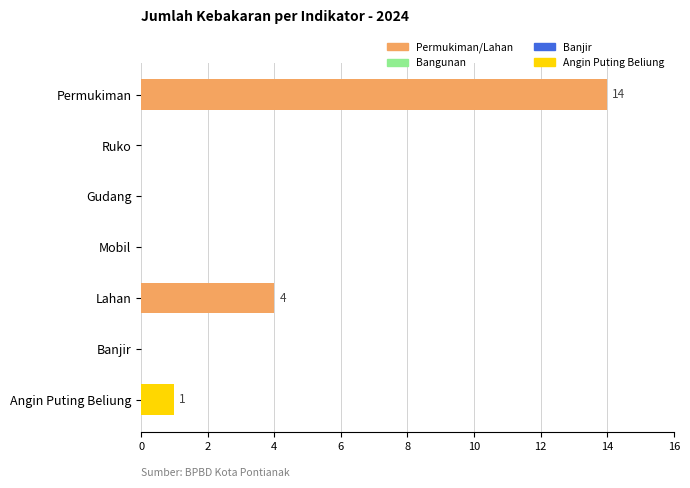

What is the sum of all values?

19